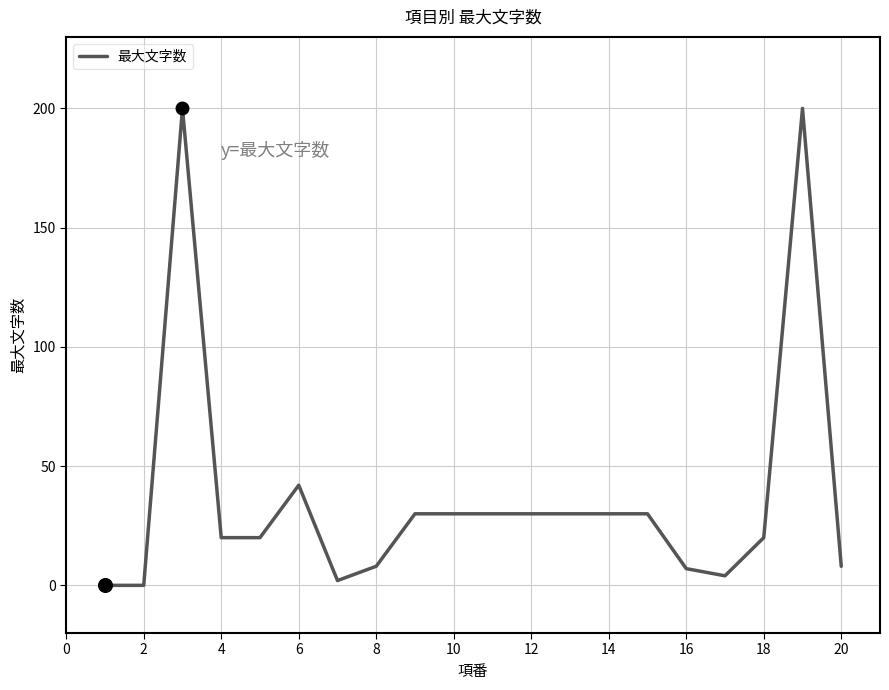

What is the greatest value displayed?

200